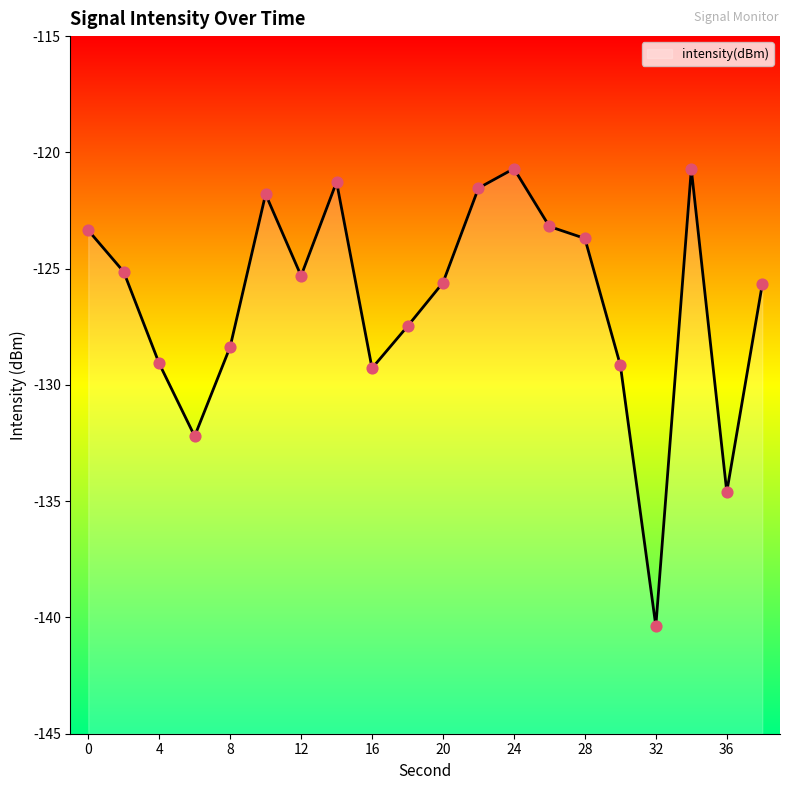

Between 32 and 24, which is larger?

24